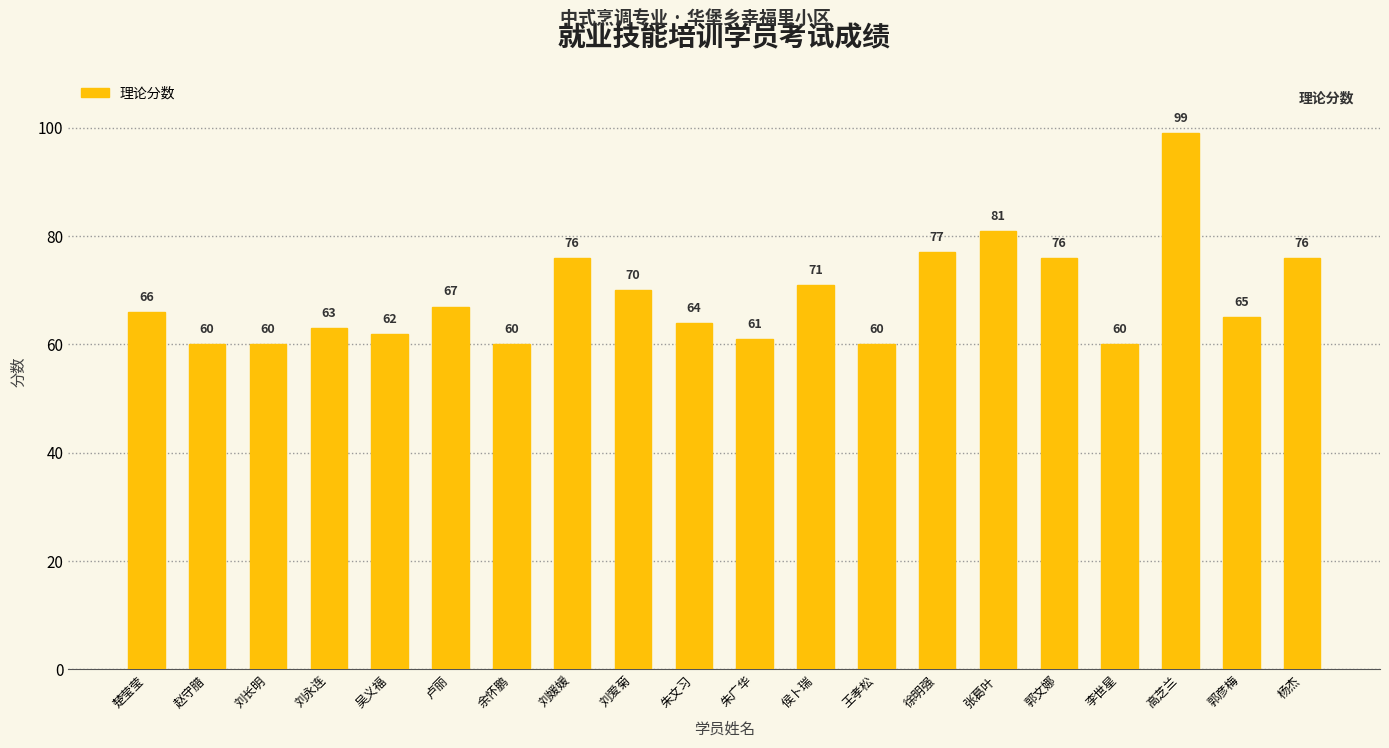

Read the value at 刘爱菊, to the nearest 5.

70